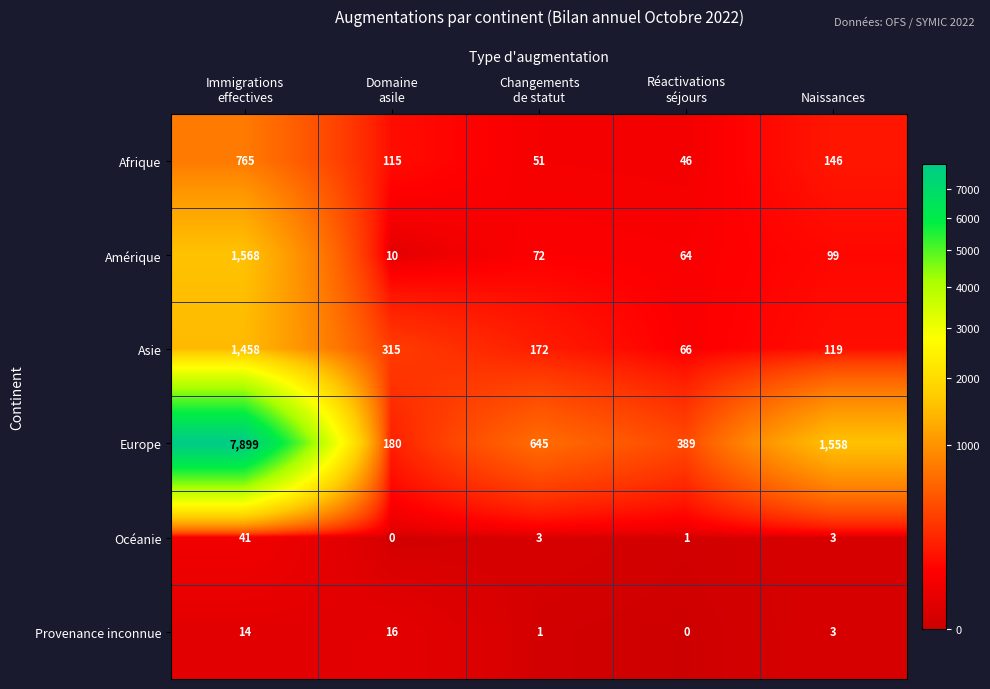

What is the total value across all series at Domaine
asile?

636